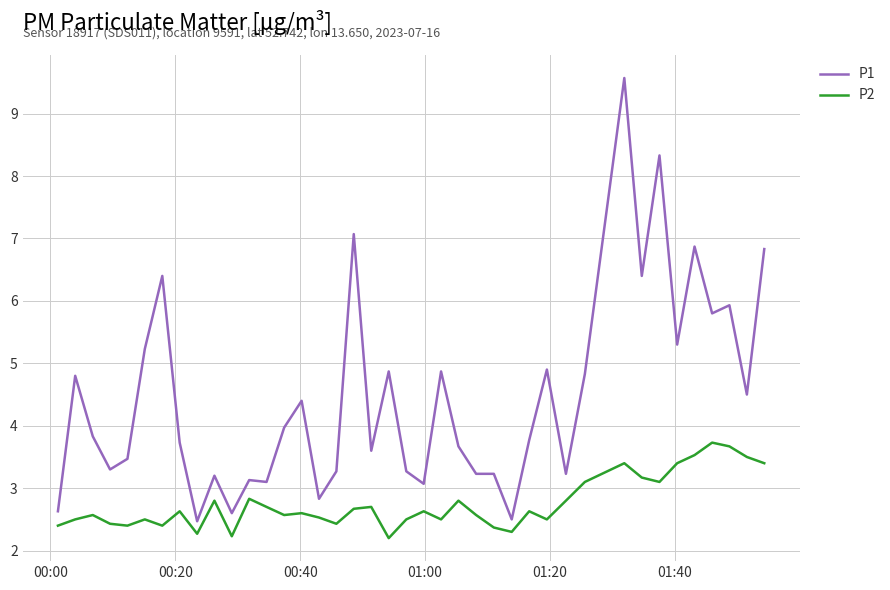

What is the difference between the maximum and second lowest values in the P2 series?

1.5